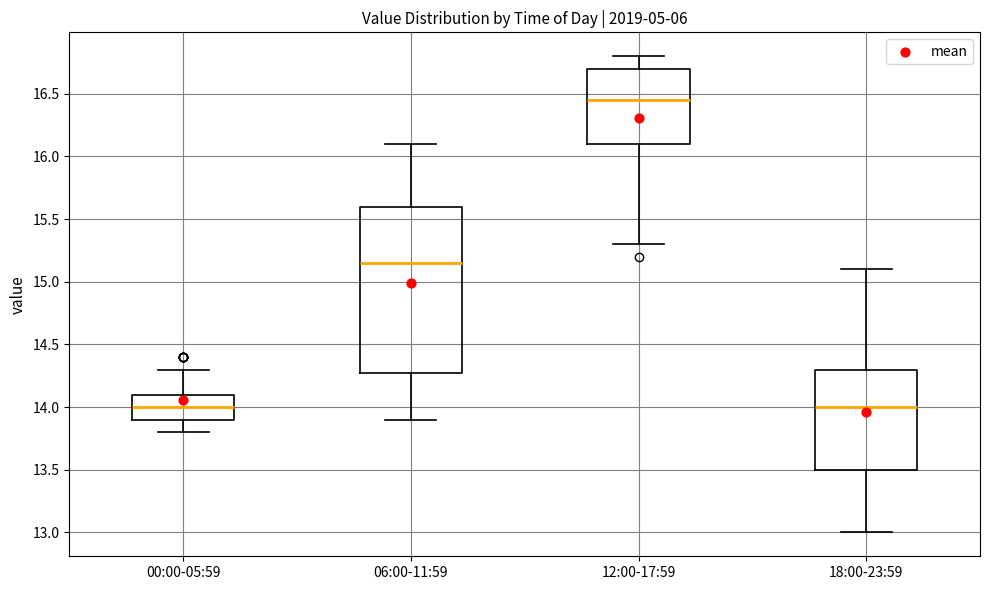

Reading left to right, read every box against the y-axis: the position of its median line, the range the box covers, and the ends of its whiskers. The values are not printed on the chart, so give them approximately, as read against the axis.

00:00-05:59: median 14.00, box 13.90 to 14.10, whiskers 13.80 to 14.30
06:00-11:59: median 15.15, box 14.30 to 15.60, whiskers 13.90 to 16.10
12:00-17:59: median 16.45, box 16.10 to 16.70, whiskers 15.30 to 16.80
18:00-23:59: median 14.00, box 13.50 to 14.30, whiskers 13.00 to 15.10